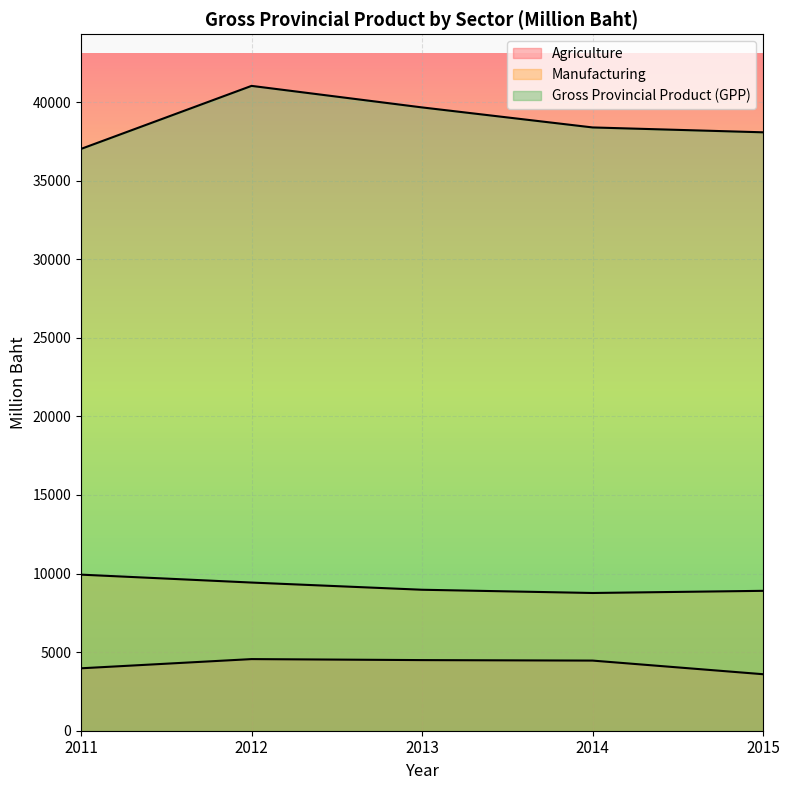

What is the total value across all series at 2012?

55010